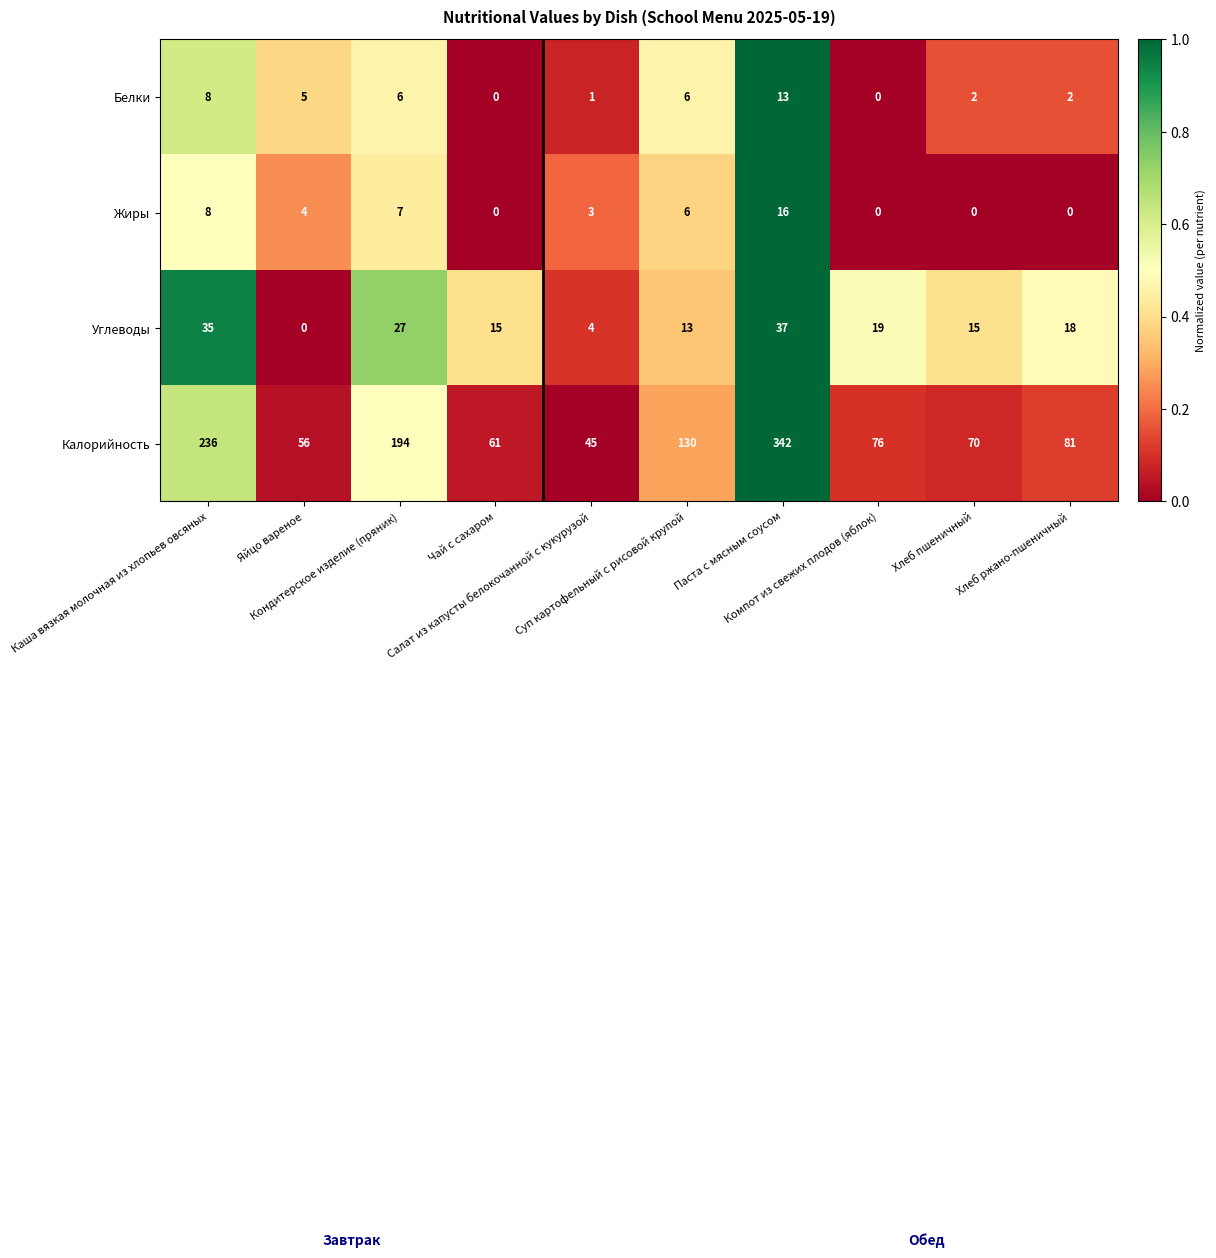

What is the average value of the Углеводы series?

18